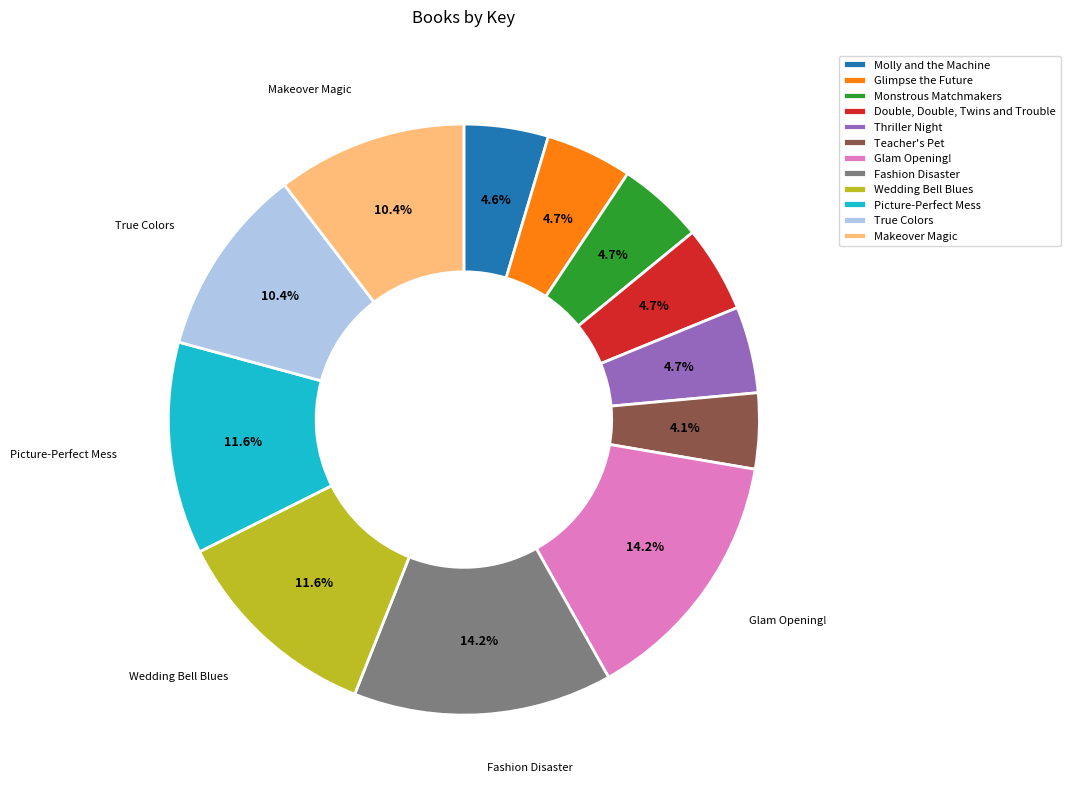

The Glimpse the Future slice represents 5% of the pie. True or false?

True